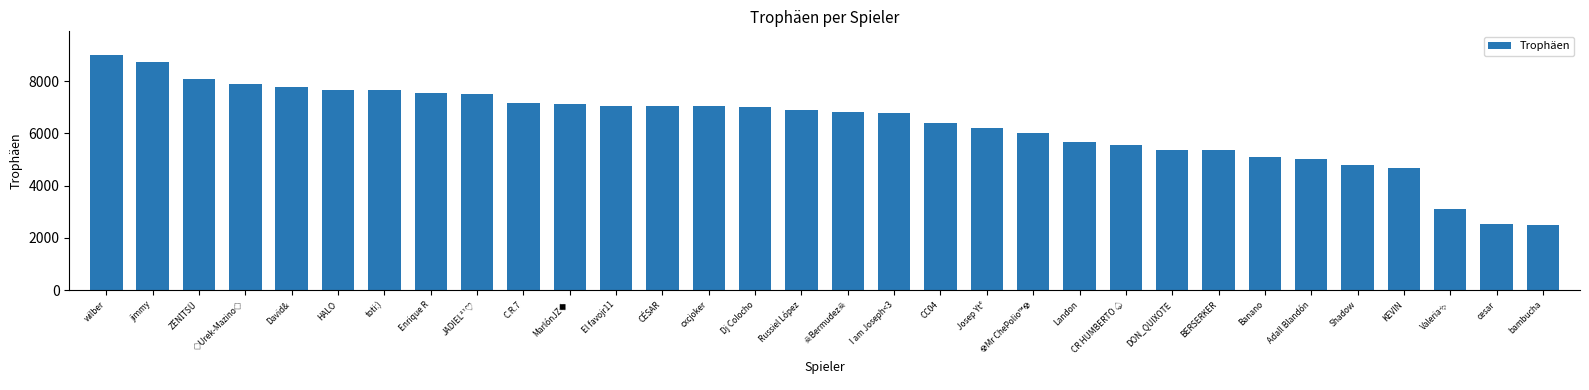

Does the chart contain any negative values?

No